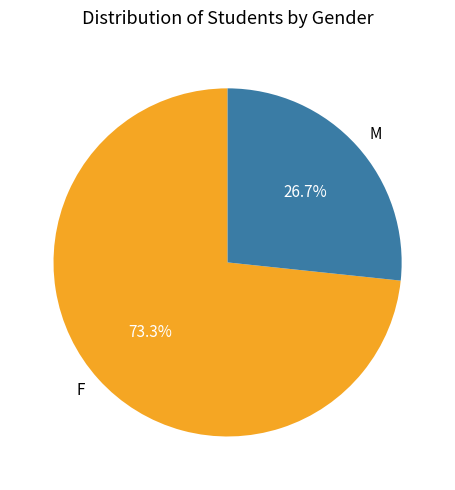

Which slice represents more than half of the pie?

F